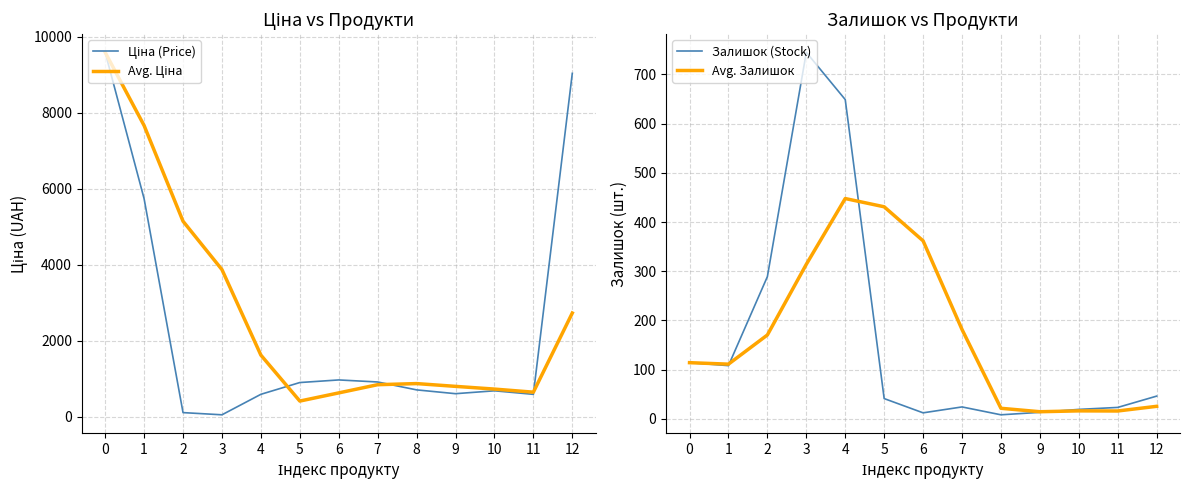

In Ціна (Price), how many points are higher than both neighbors (excluding endpoints)?

2